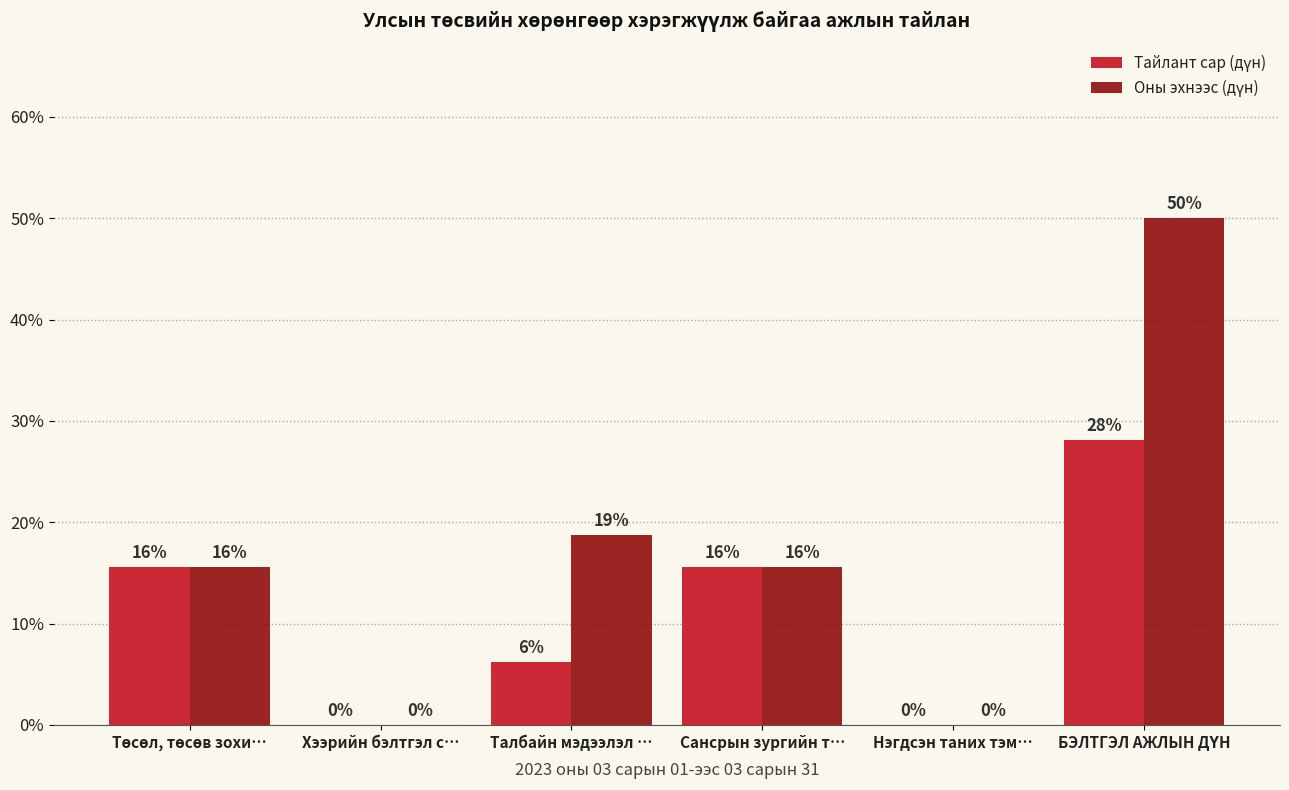

Count the number of categories in the chart.

6